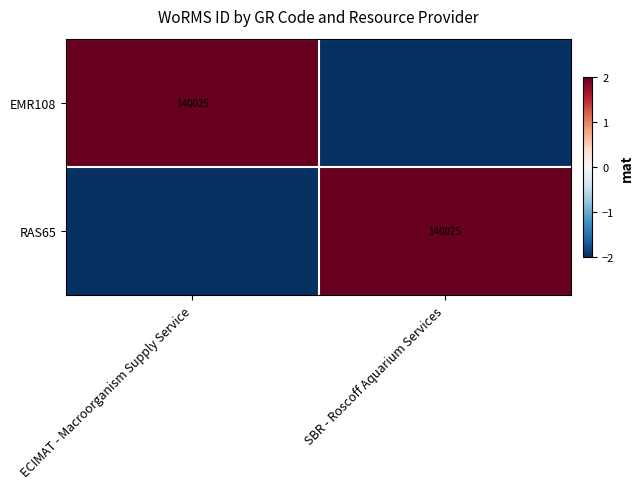

At which category is the sum across all series the highest?

ECIMAT - Macroorganism Supply Service